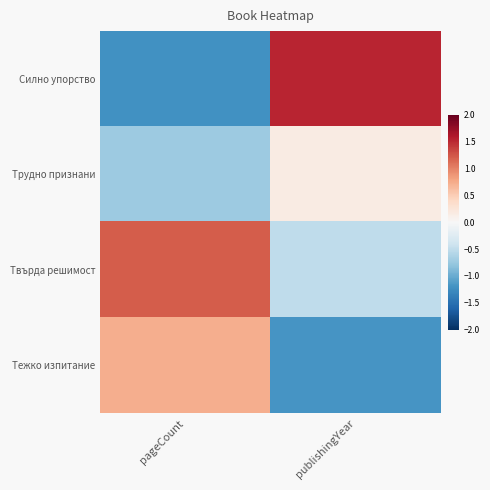

What is the minimum value shown in the chart?

-1.2